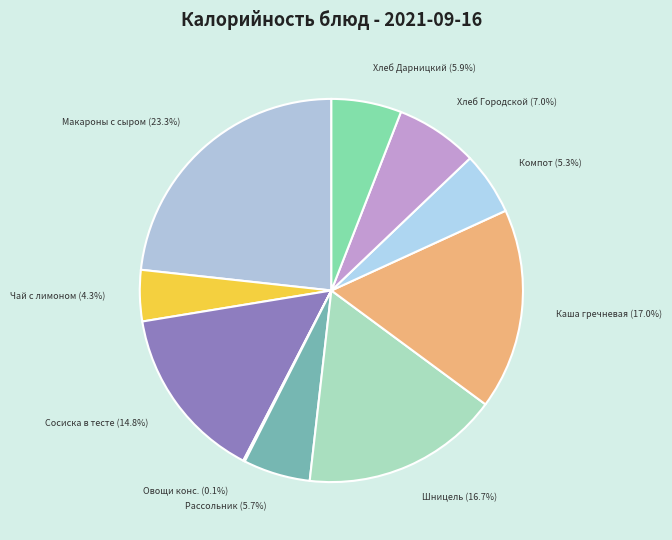

Is there a majority slice in this chart?

No